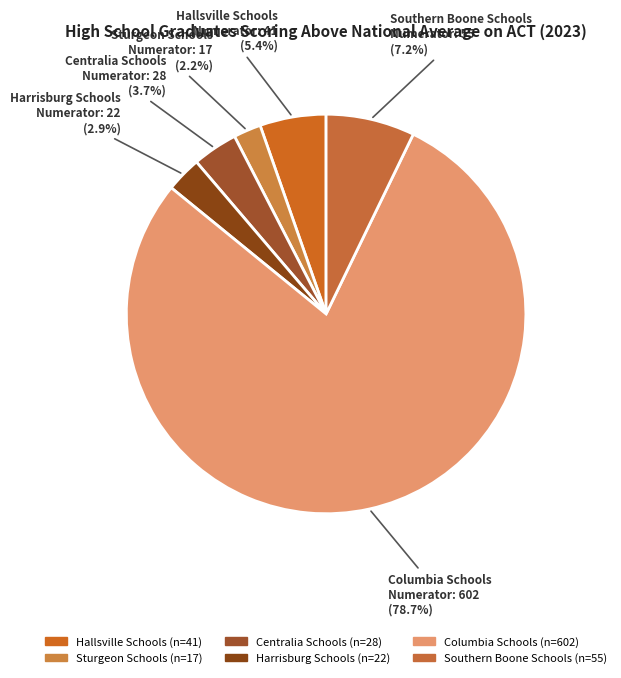

What percentage is the Sturgeon Schools slice, to the nearest percent?

2%